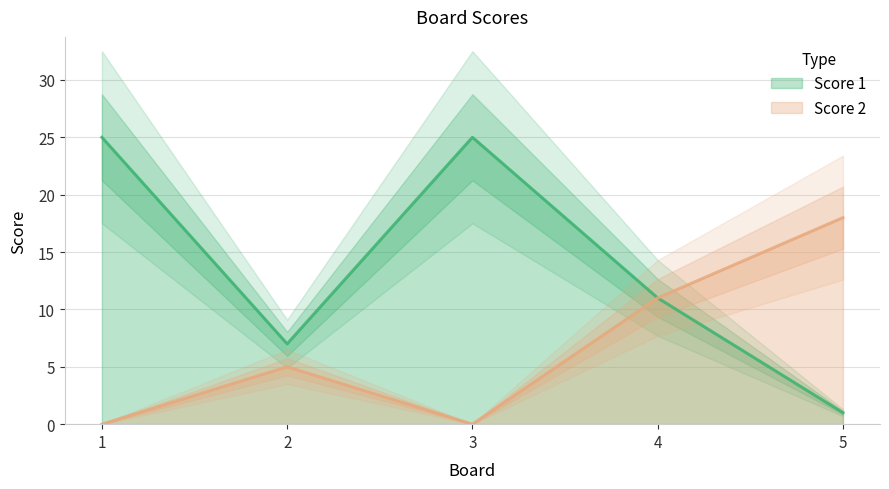

Does the chart display data point markers on the line(s)?

No